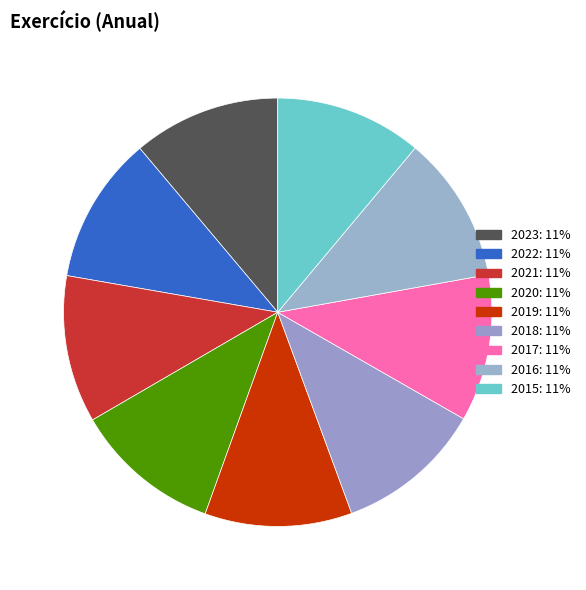

Approximately how many times larger is the value at 2016 compared to 2022?

1.0